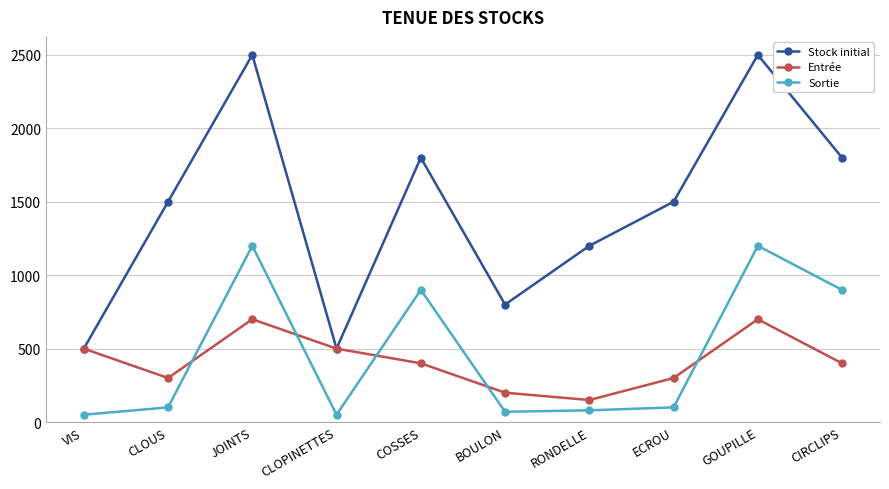

What is the highest value of the Stock initial series?

2500